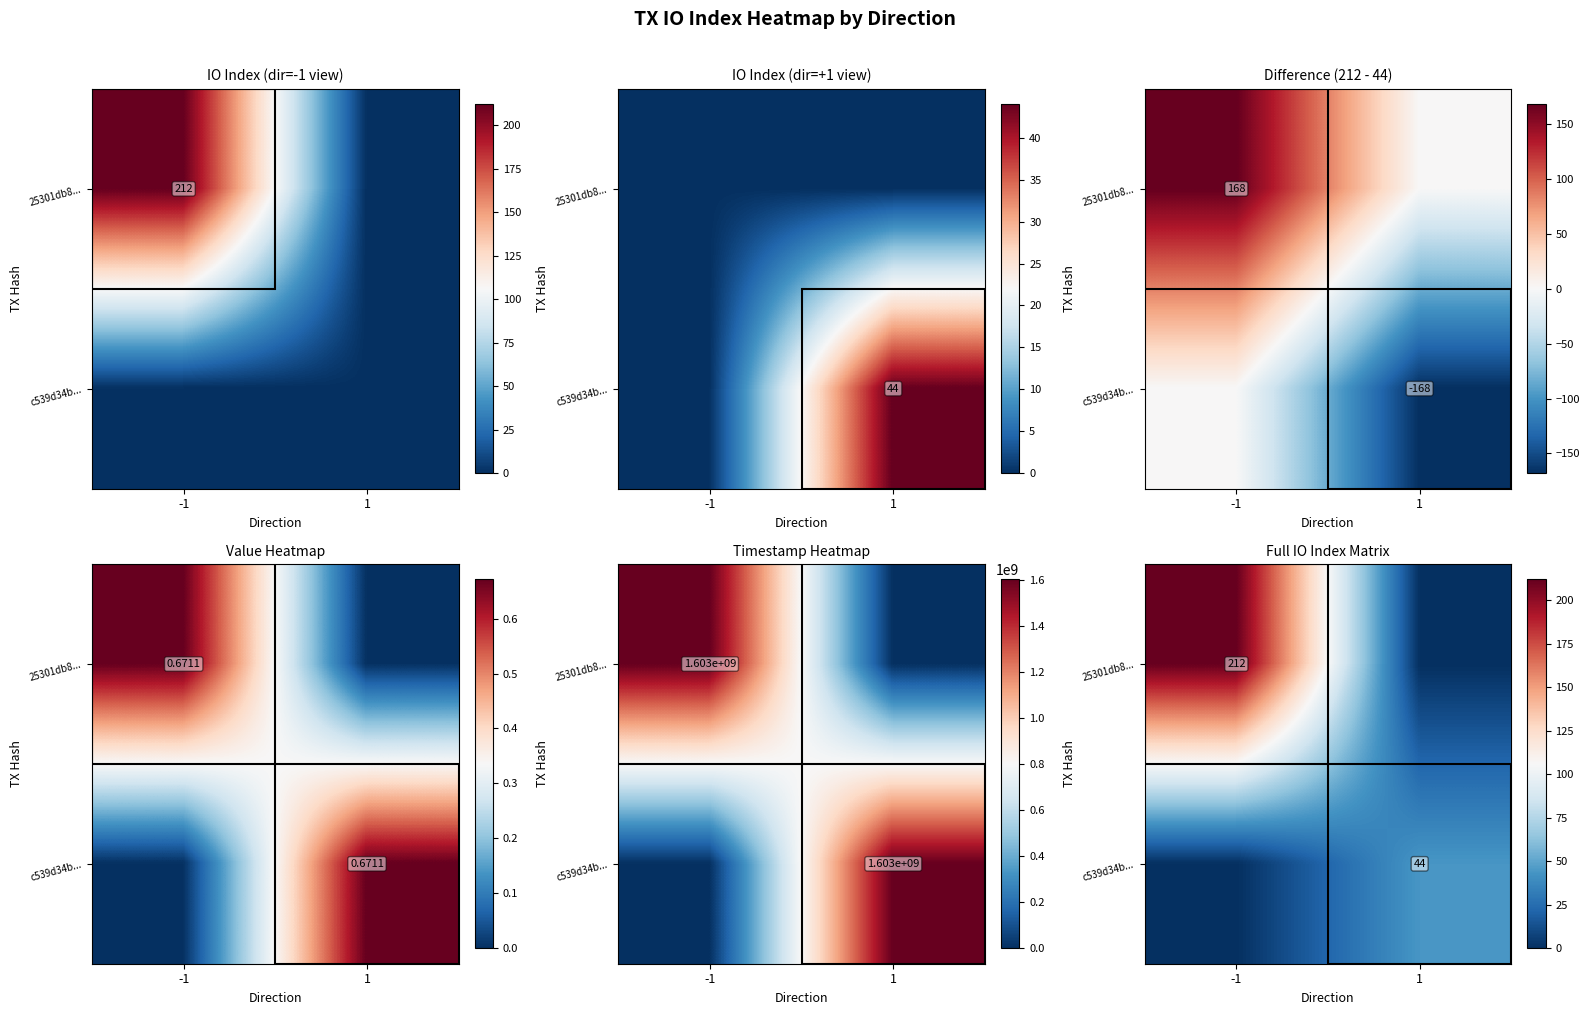

How many data points in c539d34b... are less than 44?

1